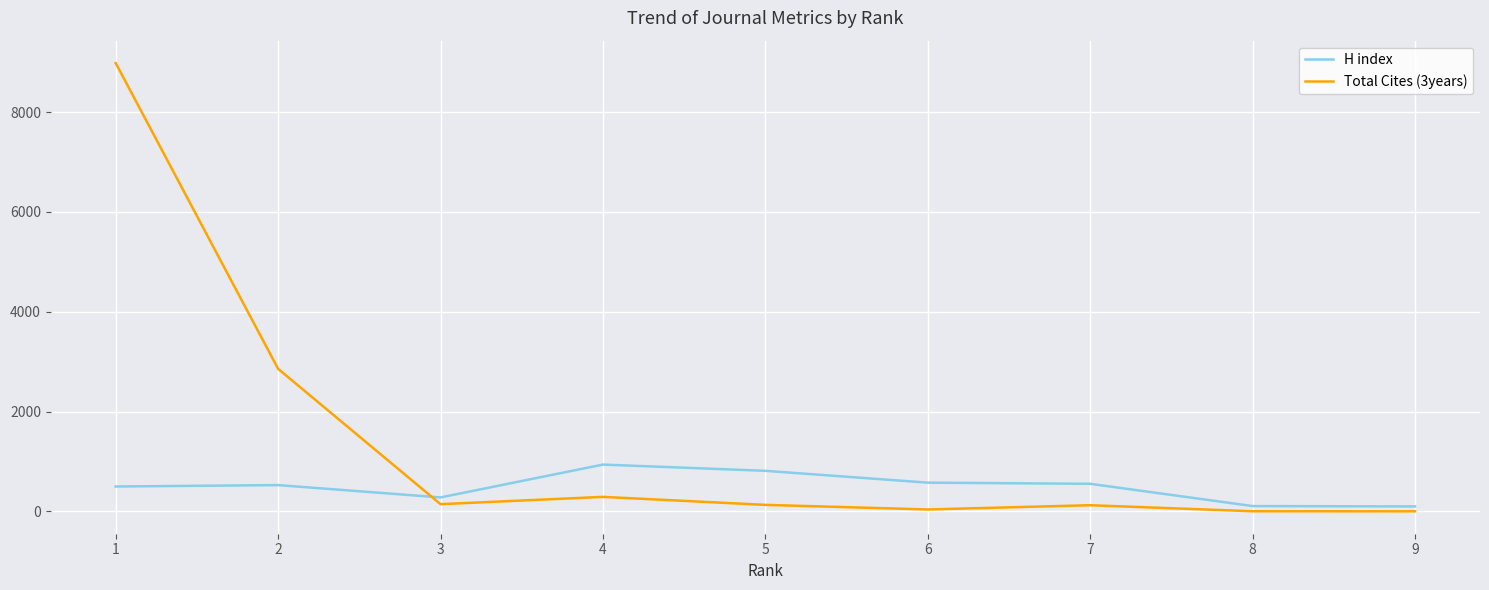

List the series in order of their peak value, highest first.

Total Cites (3years), H index